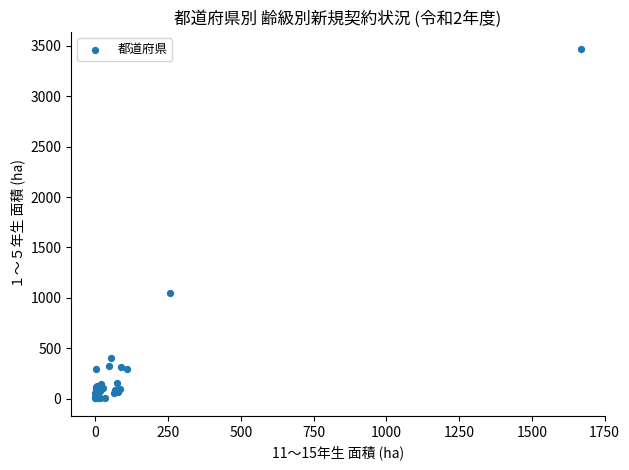

What Y value in the scatter plot is closest to 1733?

1045.3